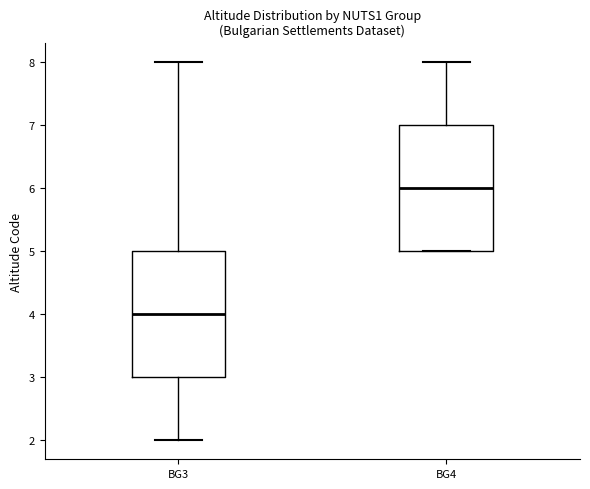

Reading left to right, read every box against the y-axis: the position of its median line, the range the box covers, and the ends of its whiskers. The values are not printed on the chart, so give them approximately, as read against the axis.

BG3: median 4, box 3 to 5, whiskers 2 to 8
BG4: median 6, box 5 to 7, whiskers 5 to 8